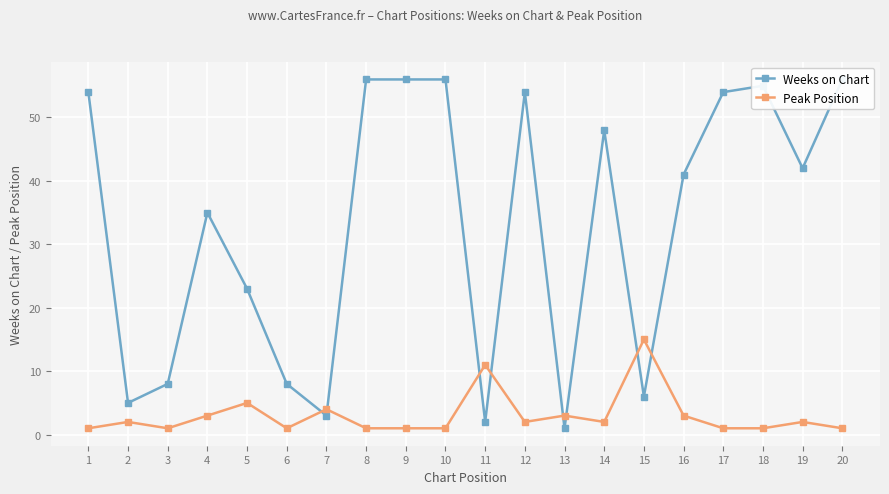

What is the sum of all Weeks on Chart values?

663